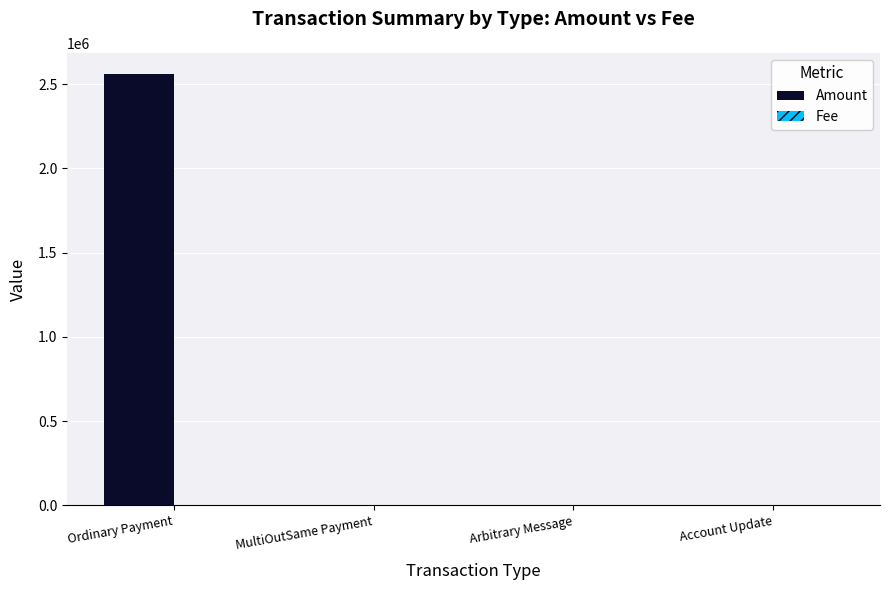

The value of Amount at Arbitrary Message is 0.0. True or false?

True